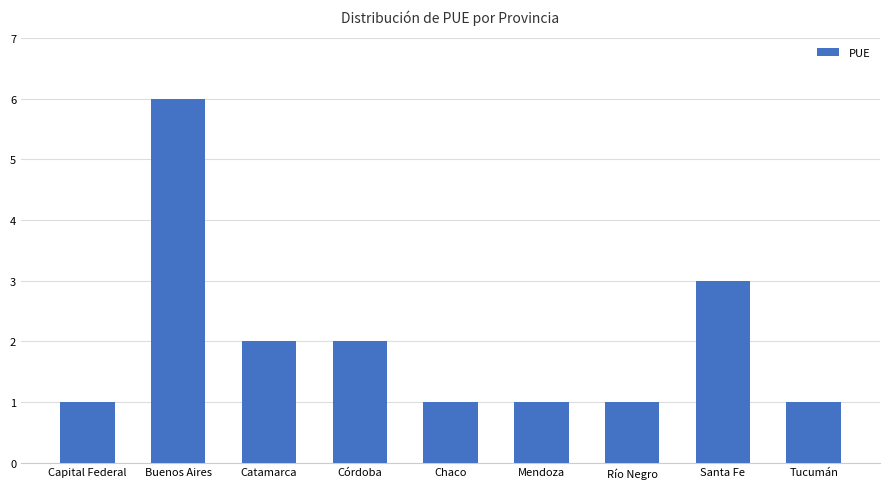

What position from the right is Buenos Aires?

8